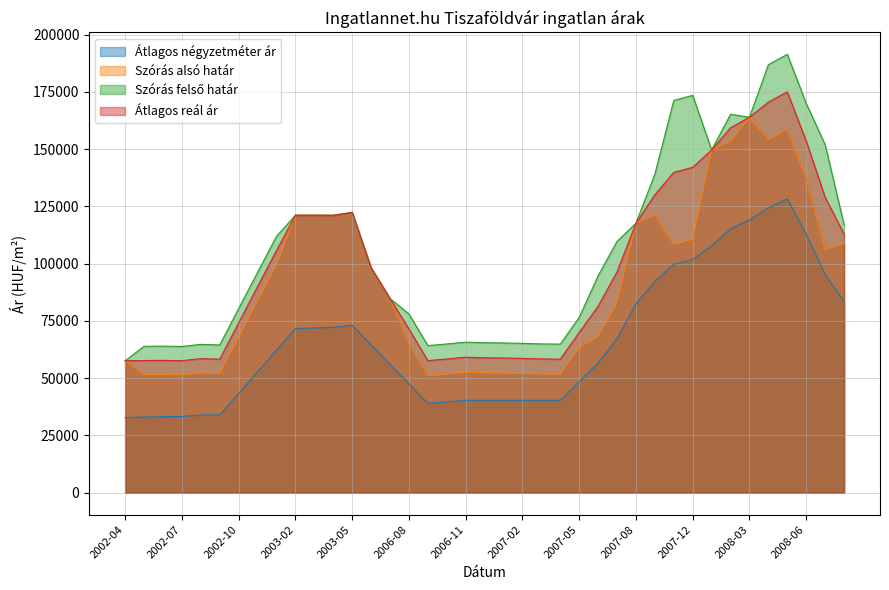

True or false: Szórás felső határ and Szórás alsó határ cross at least once.

False